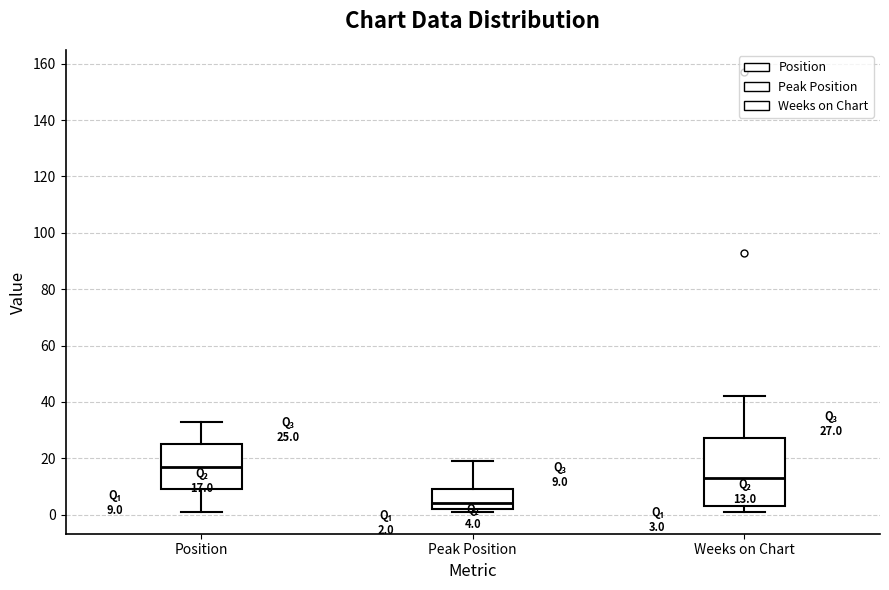

Which box's median line is the lowest?

Peak Position